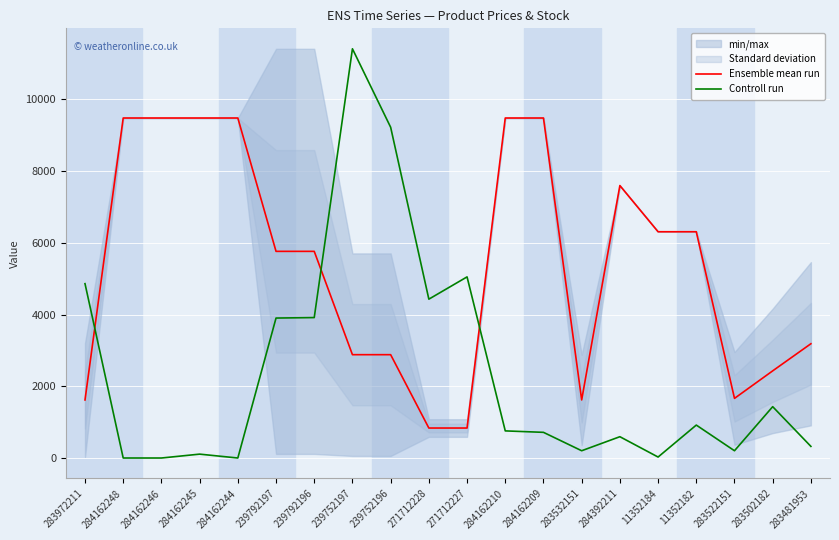

Rank the series by their average value, from highest to lowest.

Ensemble mean run, Controll run